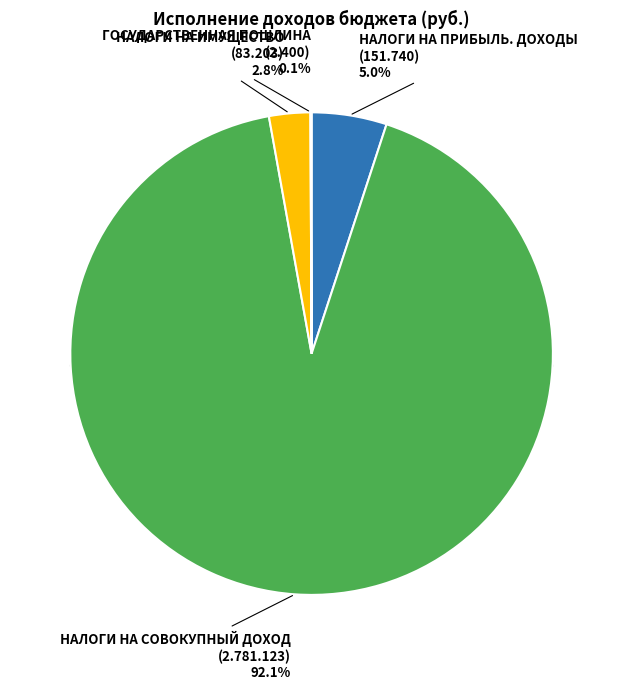

The НАЛОГИ НА ИМУЩЕСТВО slice represents 3% of the pie. True or false?

True